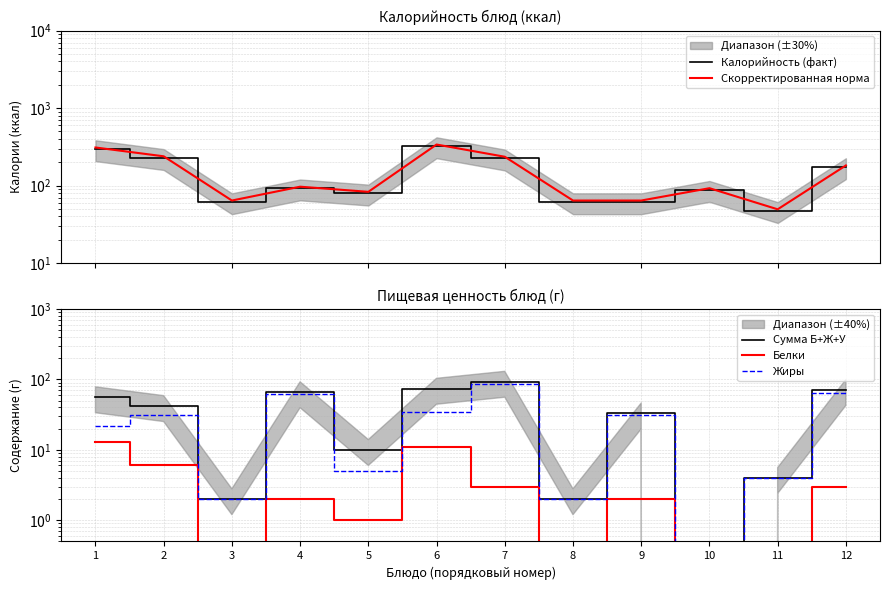

Rank the categories by Скорректированная норма value from highest to lowest.

6, 1, 2, 7, 12, 4, 10, 5, 3, 8, 9, 11